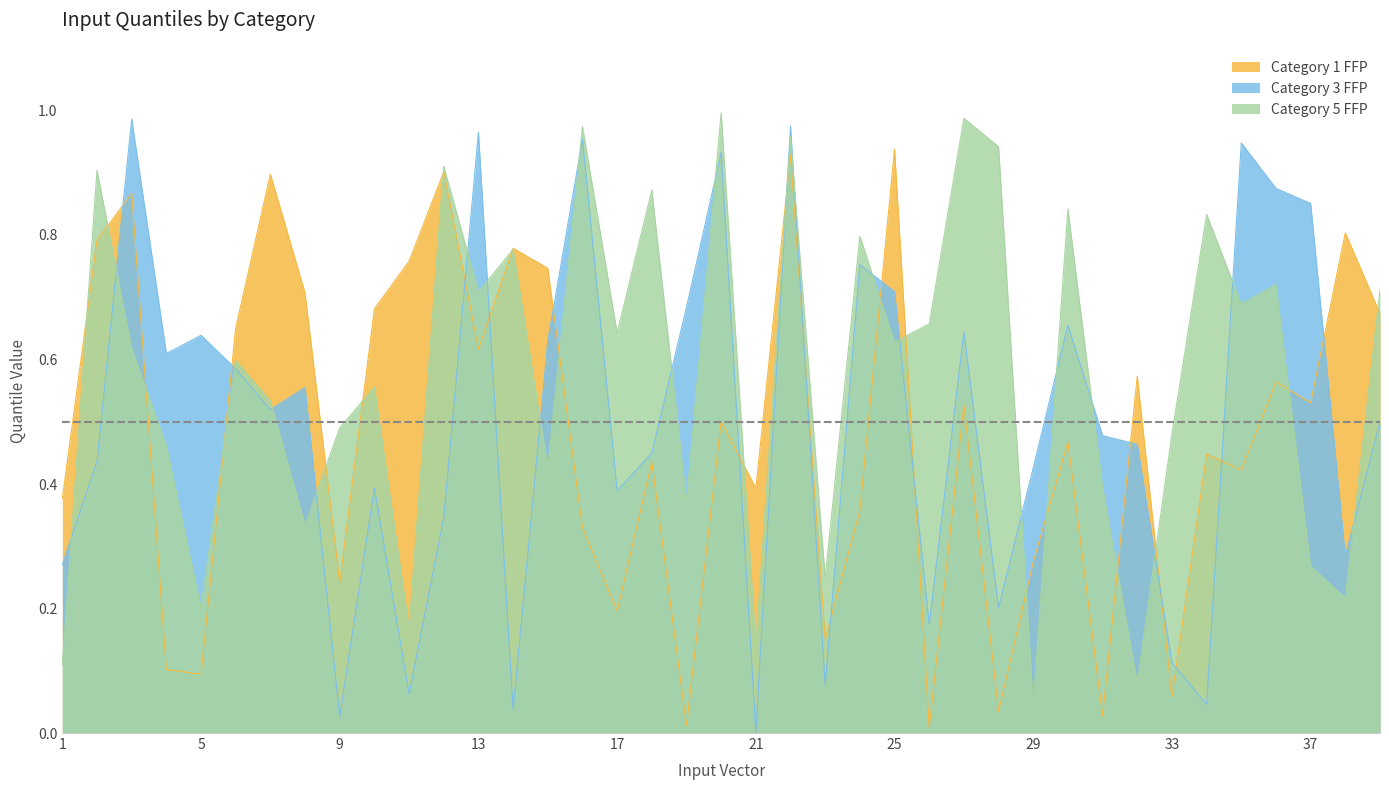

At which category does the chart reach its peak across all series?

20